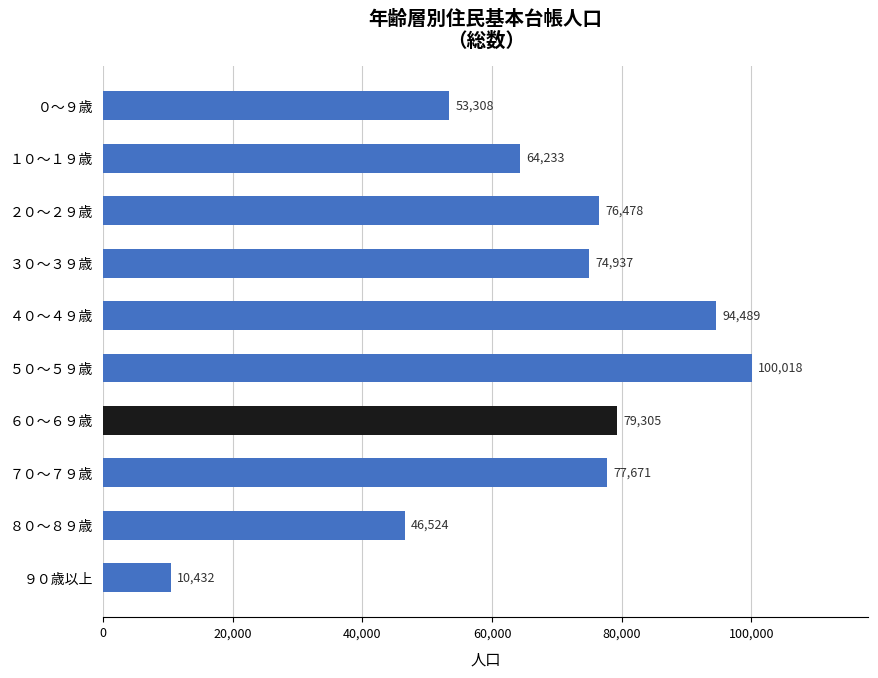

True or false: the data shows 77671 at ７０～７９歳.

True